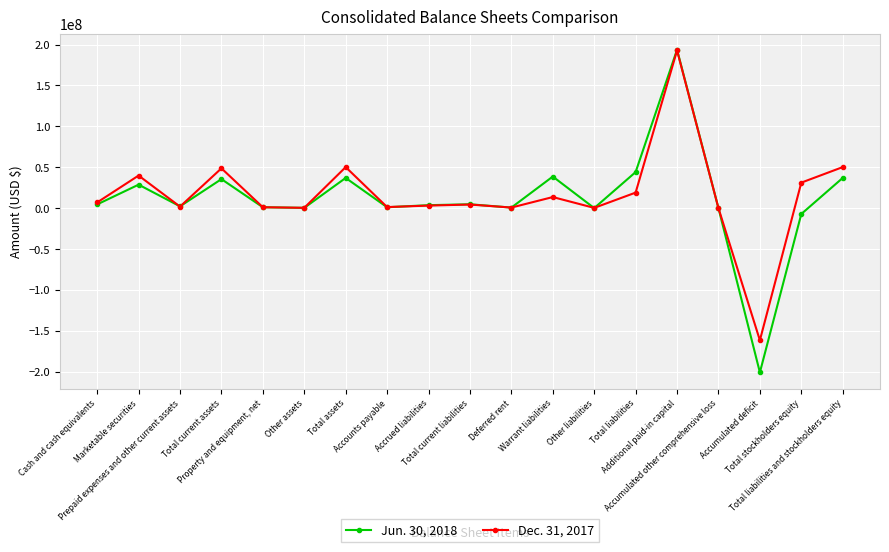

At which category is the sum across all series the highest?

Additional paid-in capital